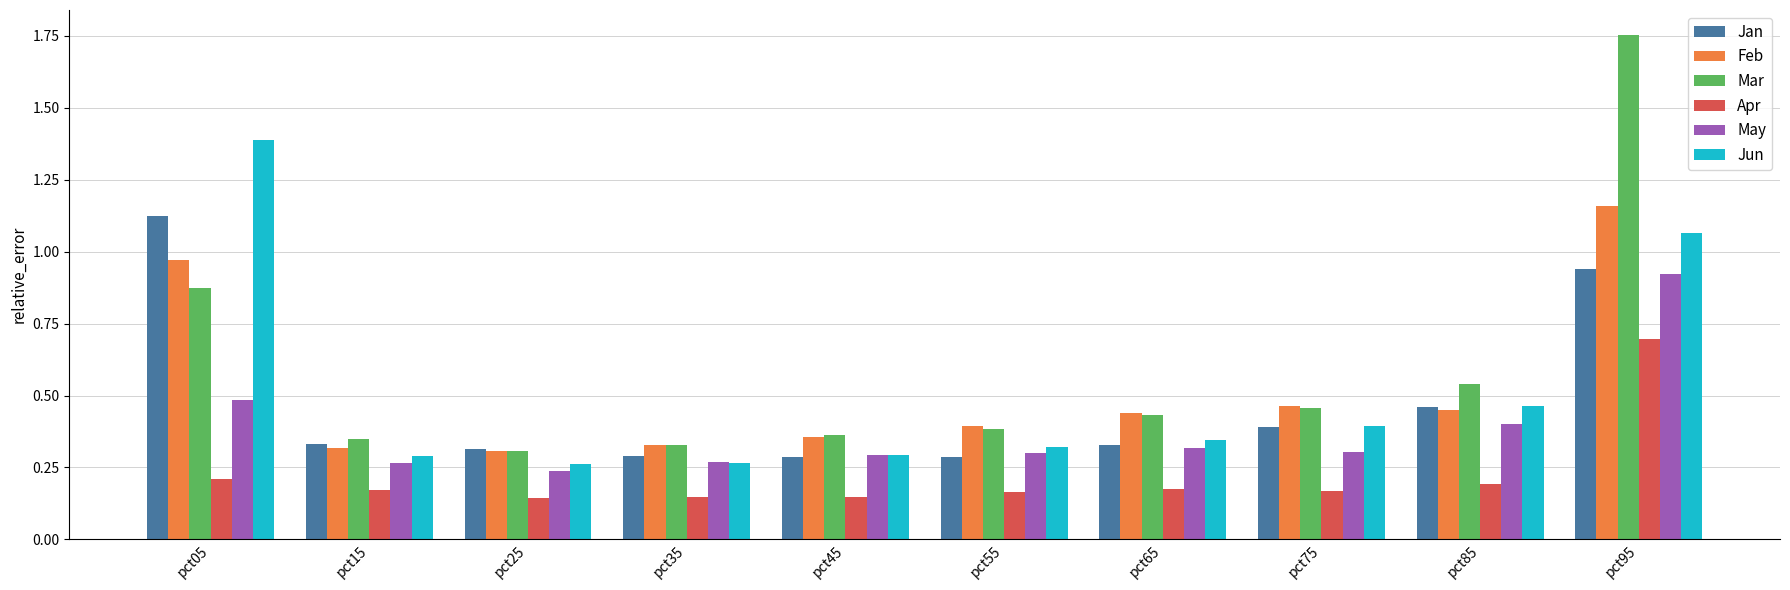

Which series has the largest range (max minus min)?

Mar